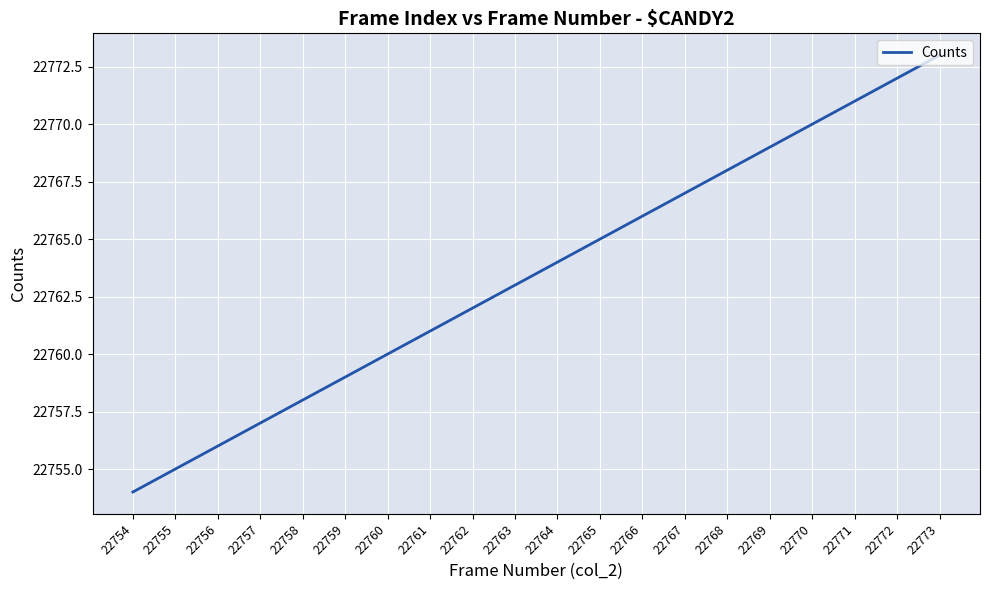

What is the greatest value displayed?

22773